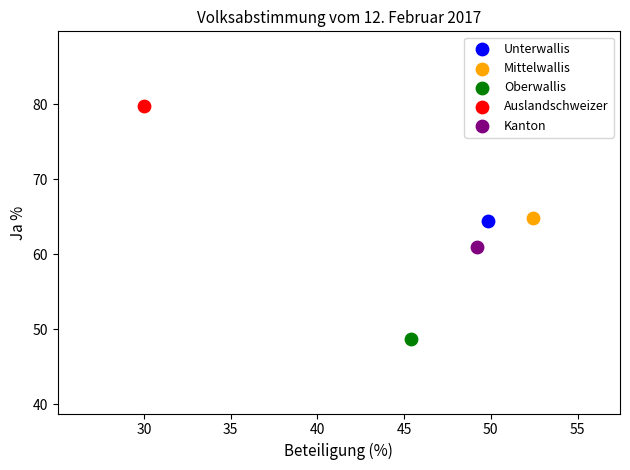

Which series reaches the maximum Y coordinate?

Auslandschweizer